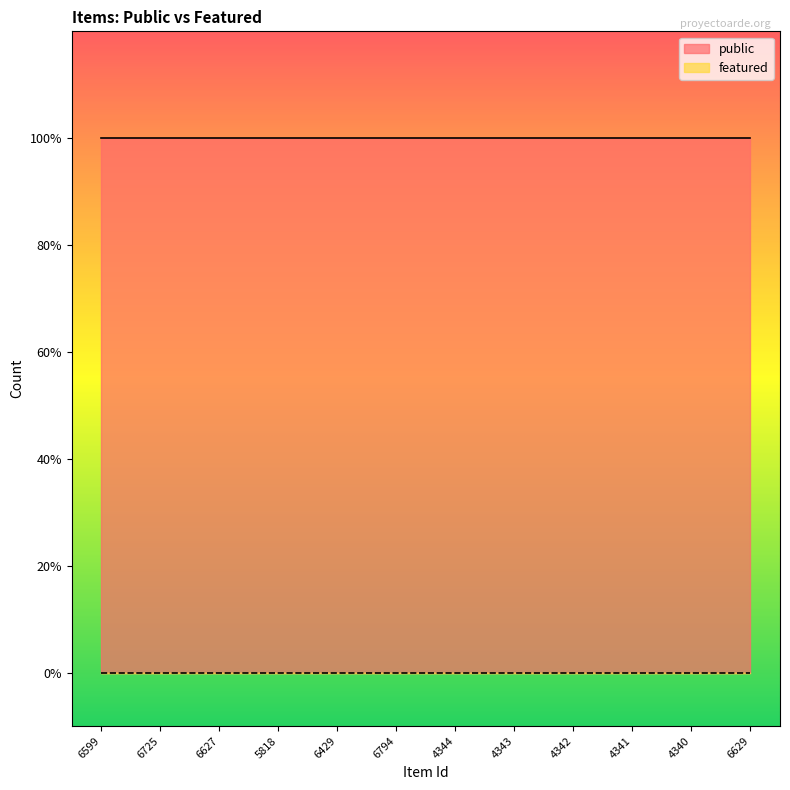

Reading right to left, transcribe all the data shown in this chart.

public: 1	1	1	1	1	1	1	1	1	1	1	1
featured: 0	0	0	0	0	0	0	0	0	0	0	0